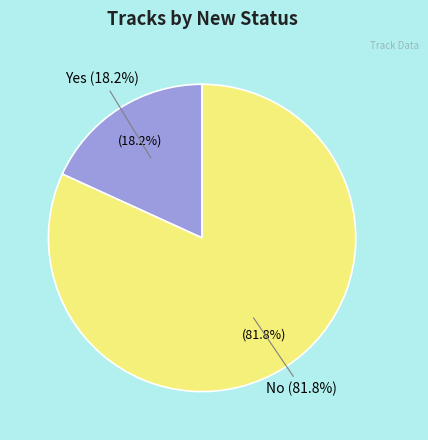

How many segments does this pie chart have?

2